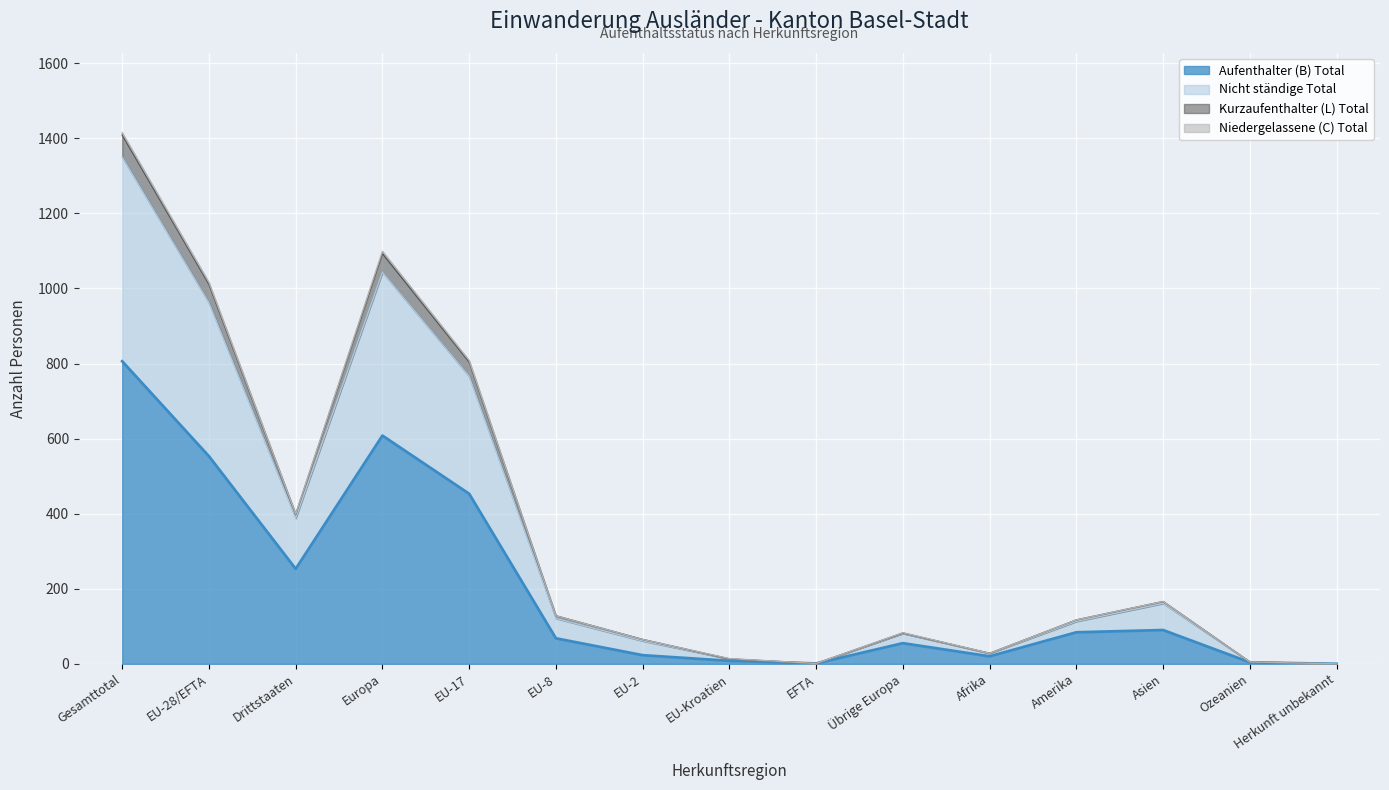

At which category is the sum across all series the highest?

Gesamttotal